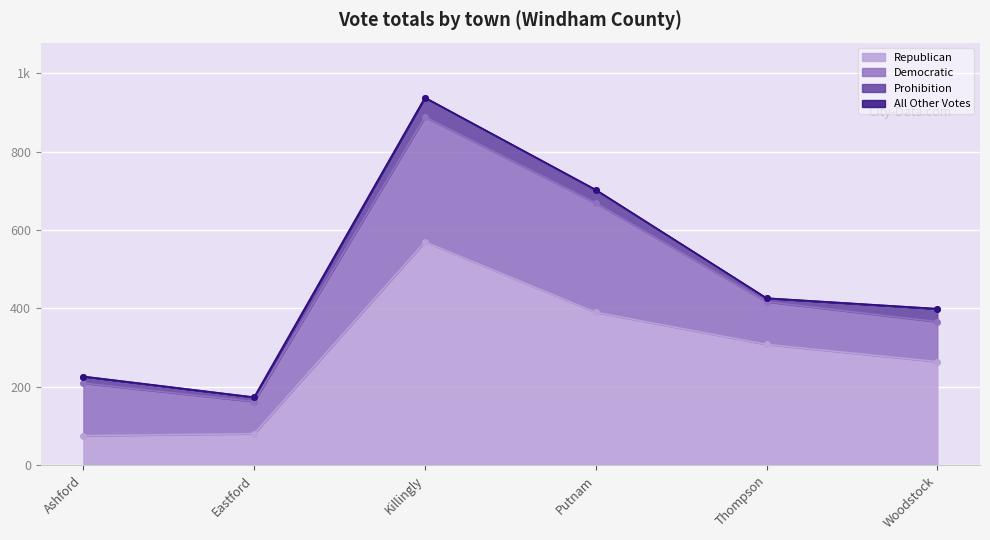

The value of Republican at Killingly is 801. True or false?

False